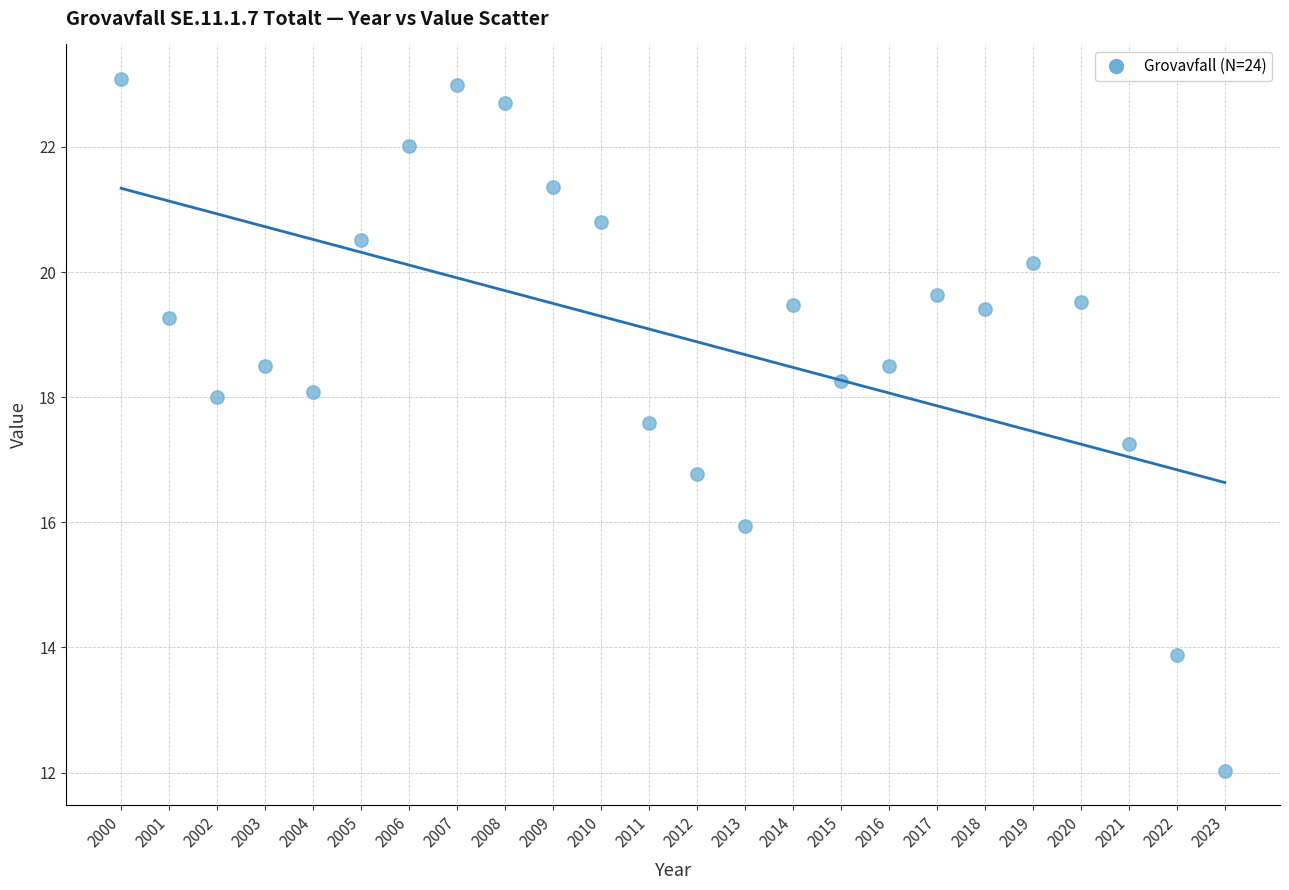

What is the range of Y values (max minus min)?

11.1